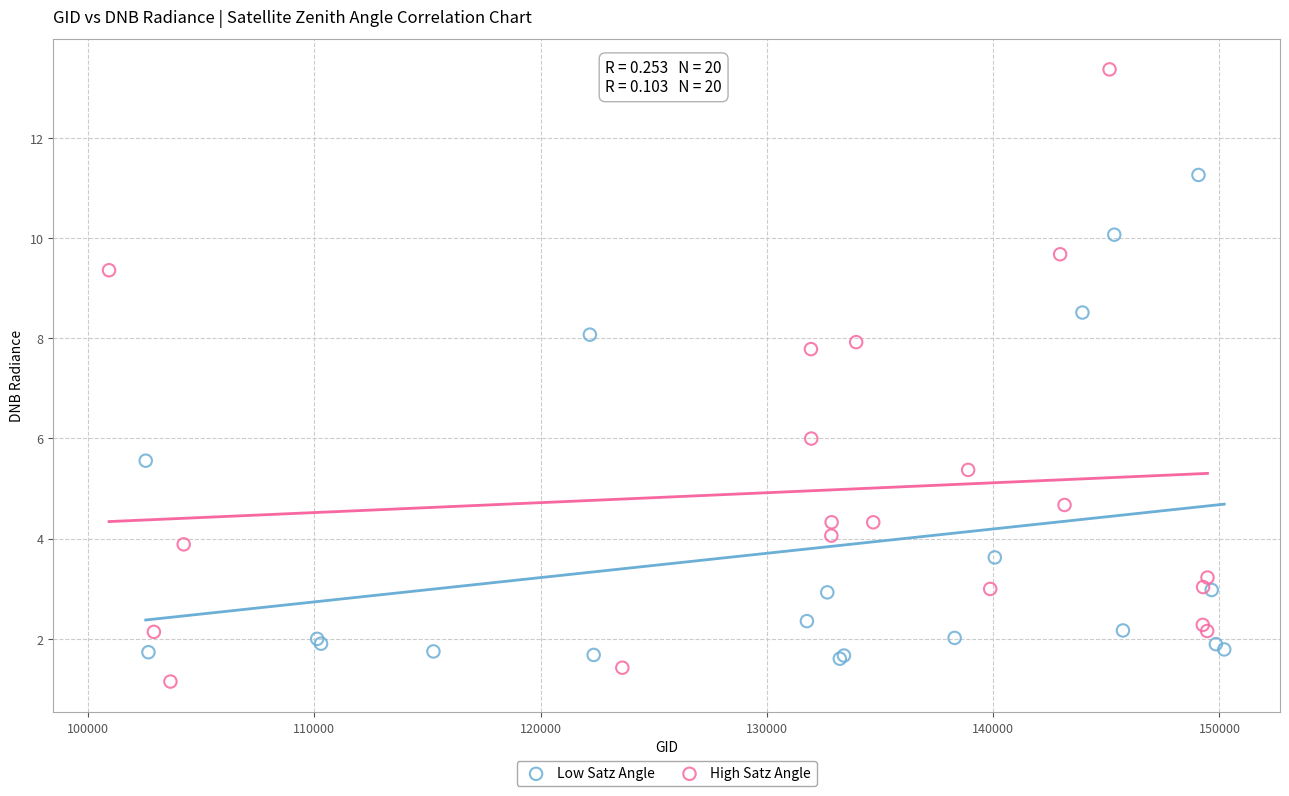

Which series reaches the maximum Y coordinate?

High Satz Angle